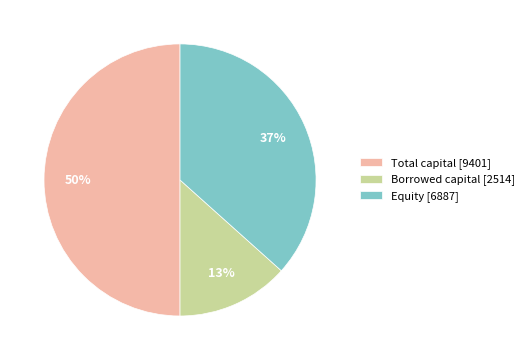

To the nearest percent, what percentage of the pie is Equity?

37%